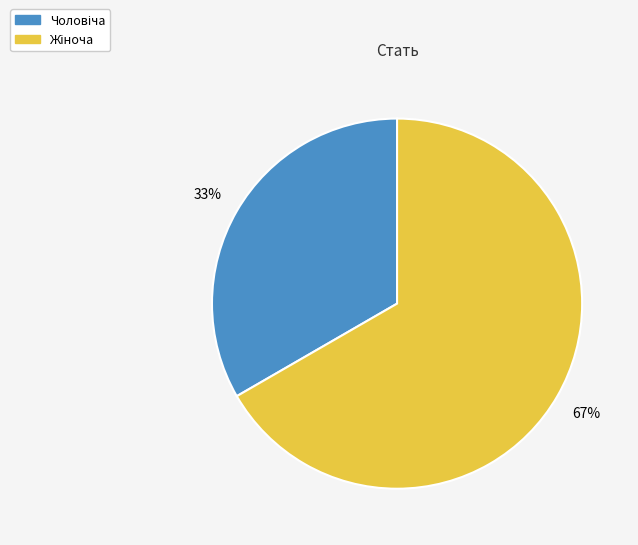

To the nearest percent, what is the average slice percentage?

50%